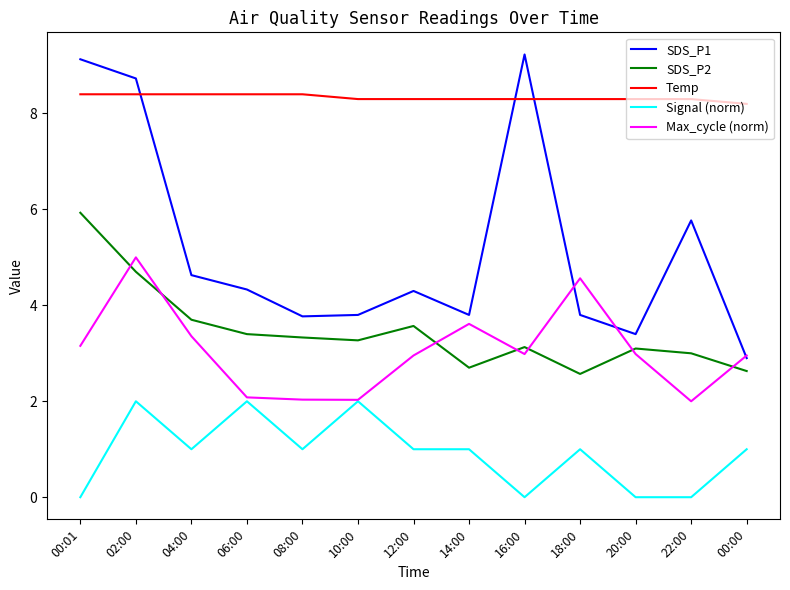

Which series has the largest range (max minus min)?

SDS_P1